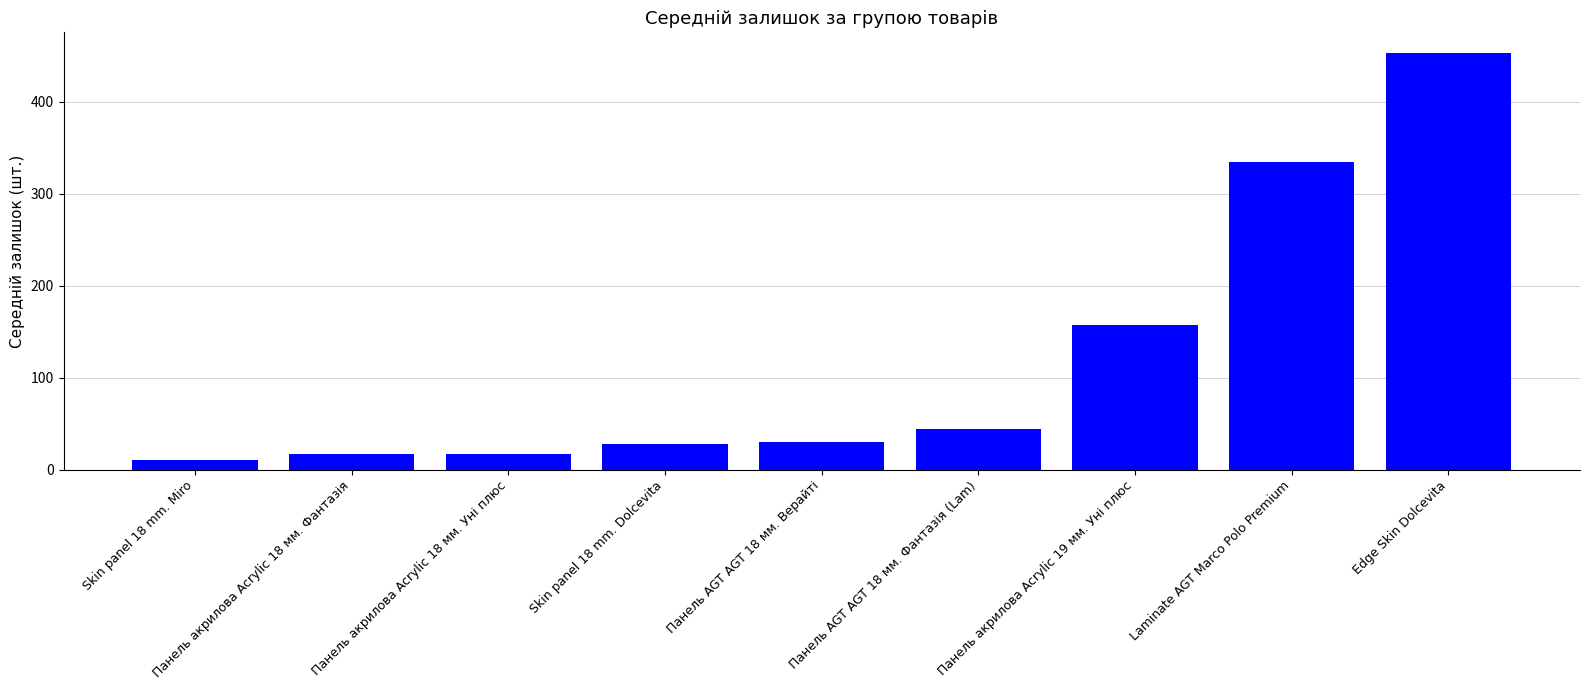

Where is the data nearest to the value 231?

Панель акрилова Acrylic 19 мм. Уні плюс